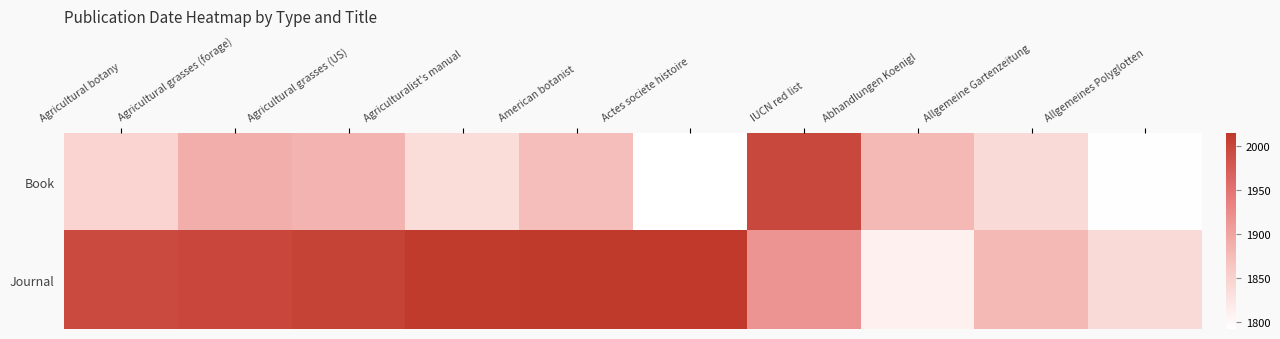

Reading left to right, transcribe all the data shown in this chart.

Book: Agricultural botany=1847	Agricultural grasses (forage)=1889	Agricultural grasses (US)=1884	Agriculturalist's manual=1836	American botanist=1873	Actes societe histoire=1792	IUCN red list=1997	Abhandlungen Koenigl=1878	Allgemeine Gartenzeitung=1839	Allgemeines Polyglotten=1793
Journal: Agricultural botany=1995	Agricultural grasses (forage)=2000	Agricultural grasses (US)=2004	Agriculturalist's manual=2012	American botanist=2013	Actes societe histoire=2015	IUCN red list=1916	Abhandlungen Koenigl=1811	Allgemeine Gartenzeitung=1878	Allgemeines Polyglotten=1839